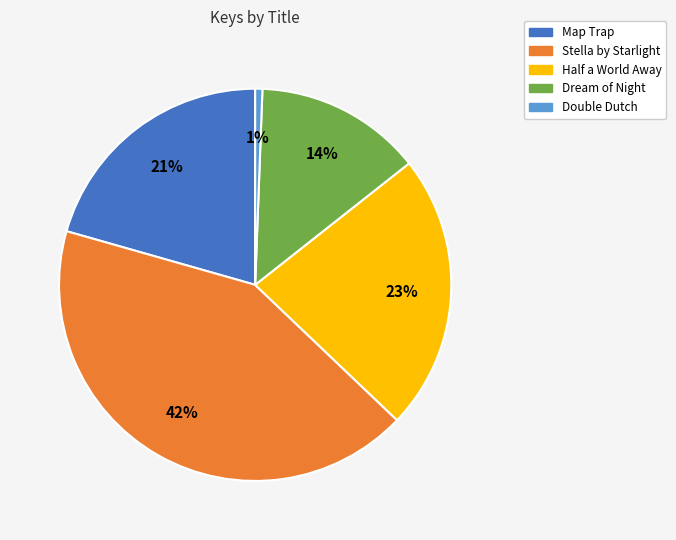

How many slices are in this pie chart?

5